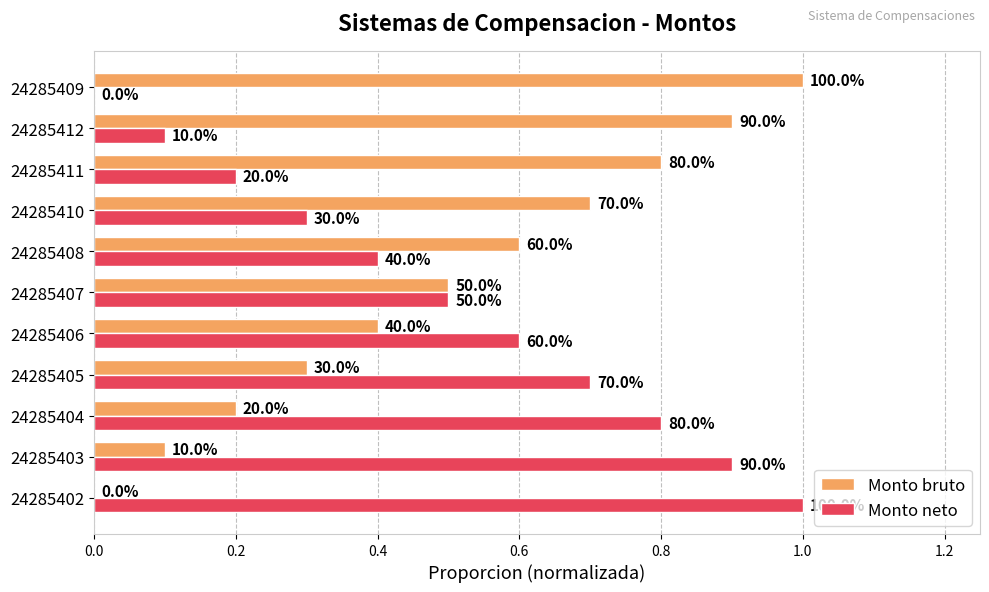

Reading right to left, what are all the values shown in this chart?

Monto bruto: 1.0	0.9	0.8	0.7	0.6	0.5	0.4	0.3	0.2	0.1	0.0
Monto neto: 0.0	0.1	0.2	0.3	0.4	0.5	0.6	0.7	0.8	0.9	1.0